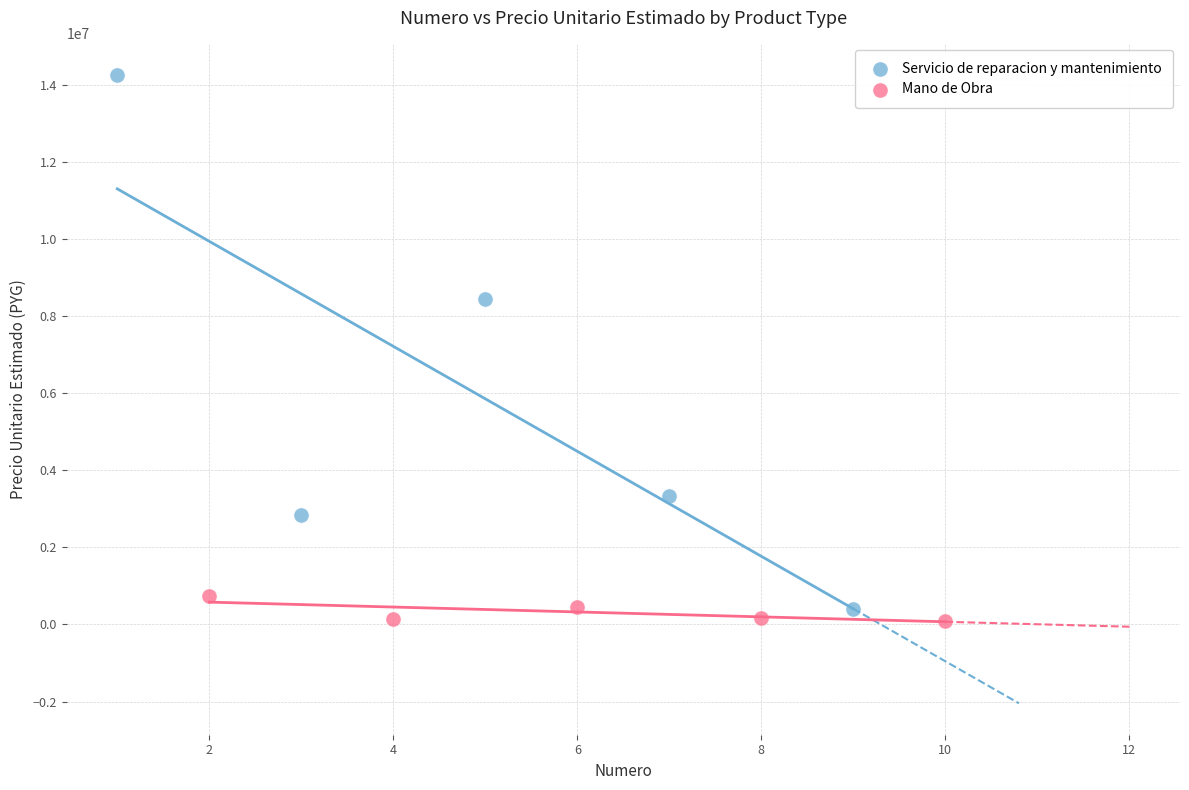

Which series reaches the maximum Y coordinate?

Servicio de reparacion y mantenimiento